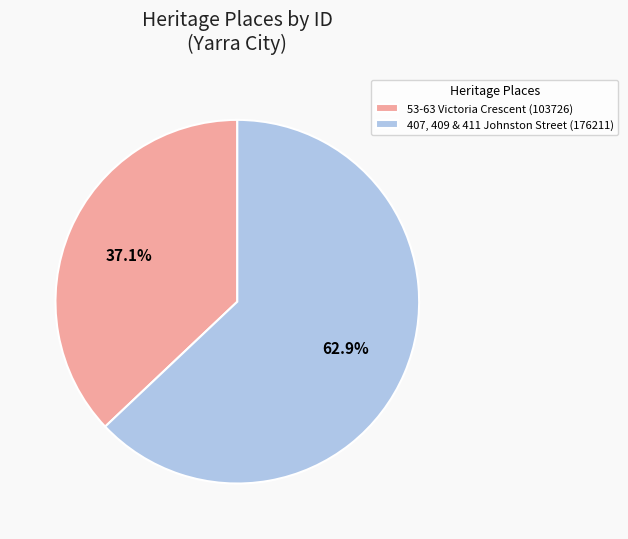

Approximately how many times larger is the value at 407, 409 & 411 Johnston Street compared to 53-63 Victoria Crescent?

1.7